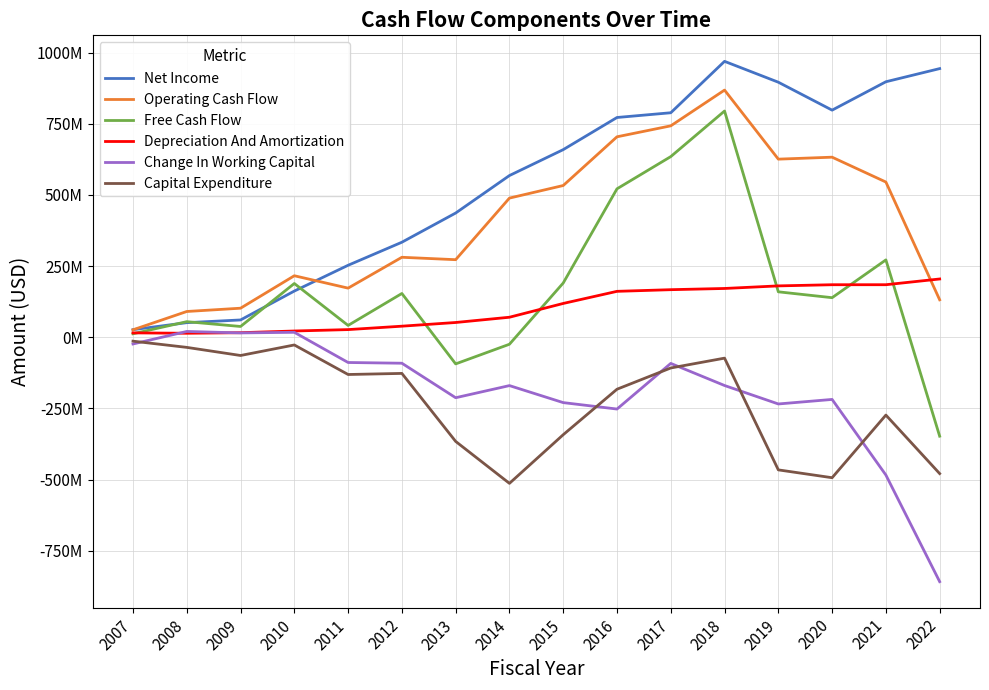

True or false: Operating Cash Flow and Capital Expenditure cross at least once.

False